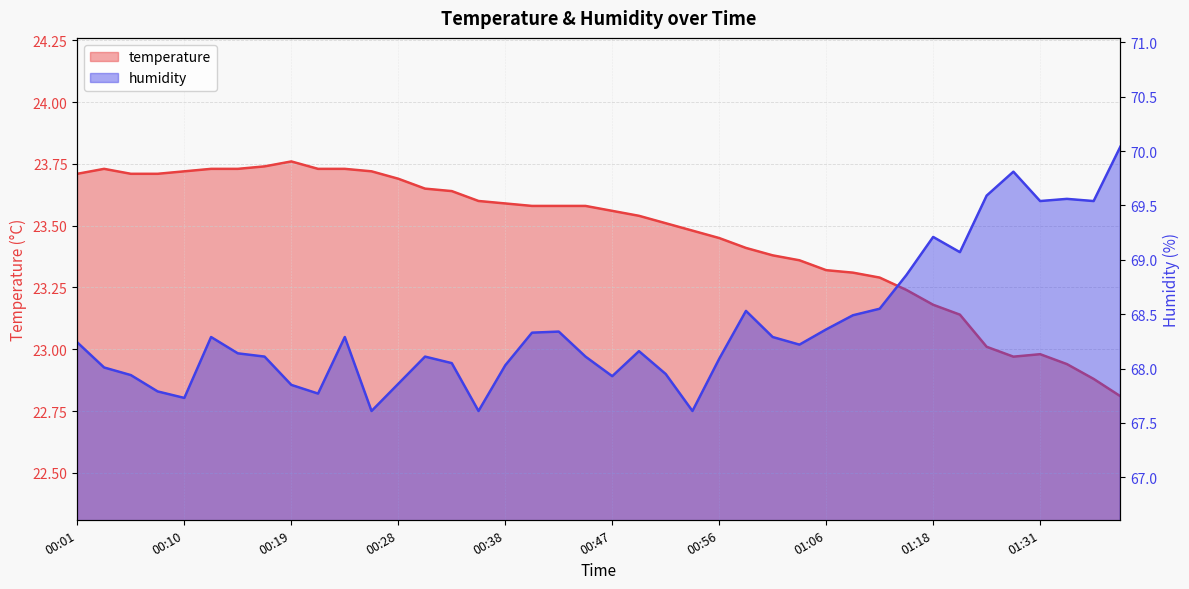

What is the label of the 25th point from the left?

00:56